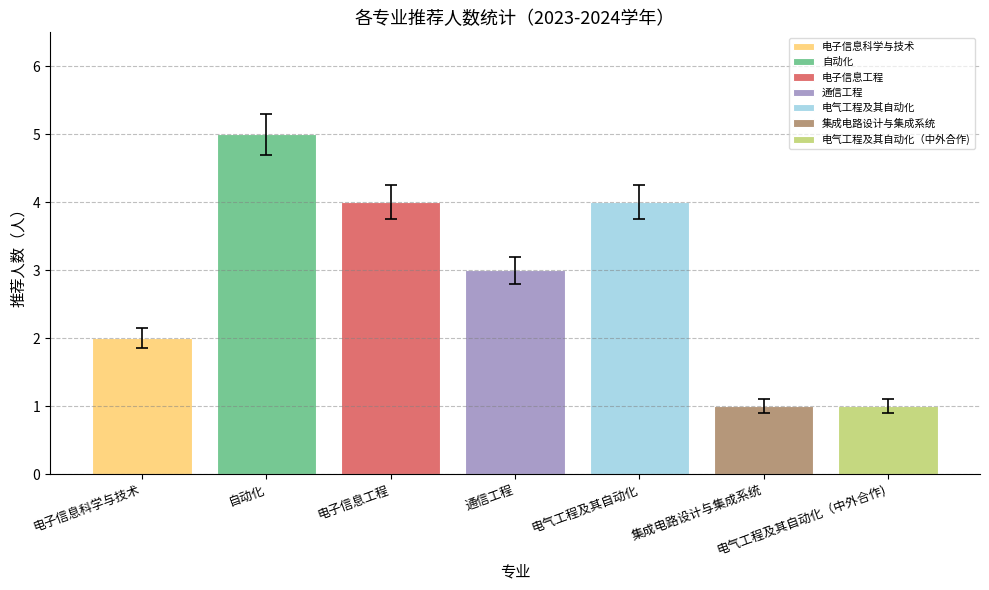

Which label corresponds to the largest value in the chart?

自动化